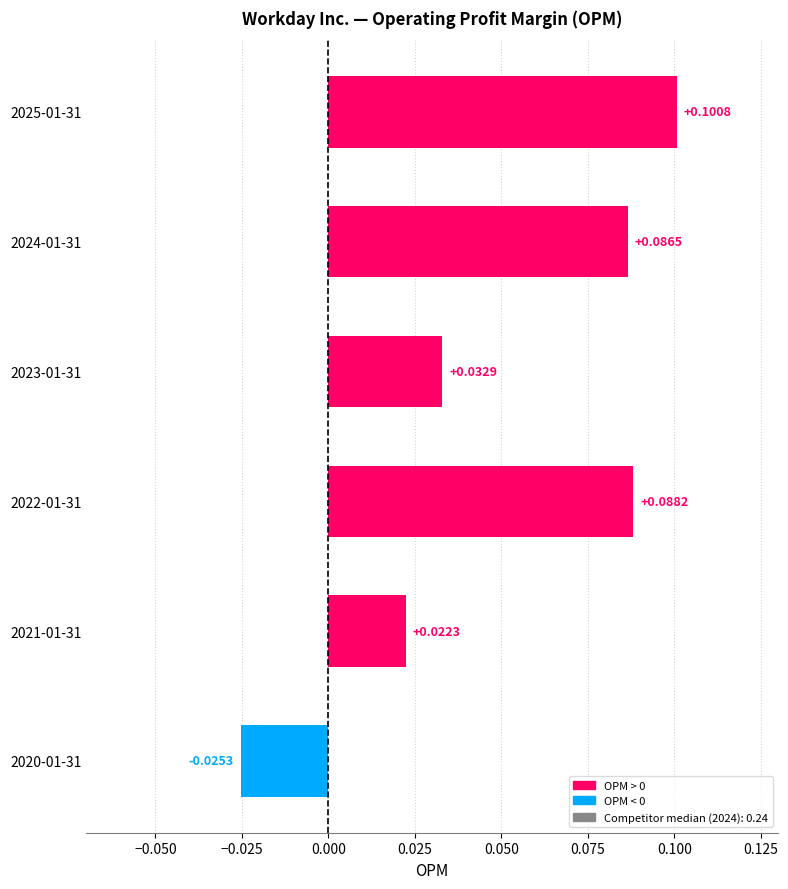

Which has a higher value, 2022-01-31 or 2025-01-31?

2025-01-31